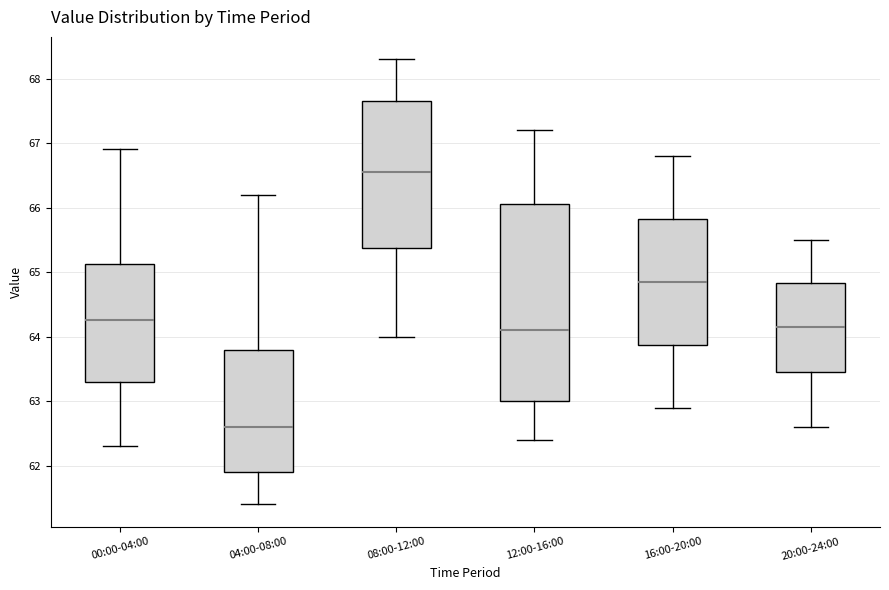

Where is the upper edge of the box for 20:00-24:00 on the y-axis? The values are not printed on the chart, so give them approximately, as read against the axis.

64.8